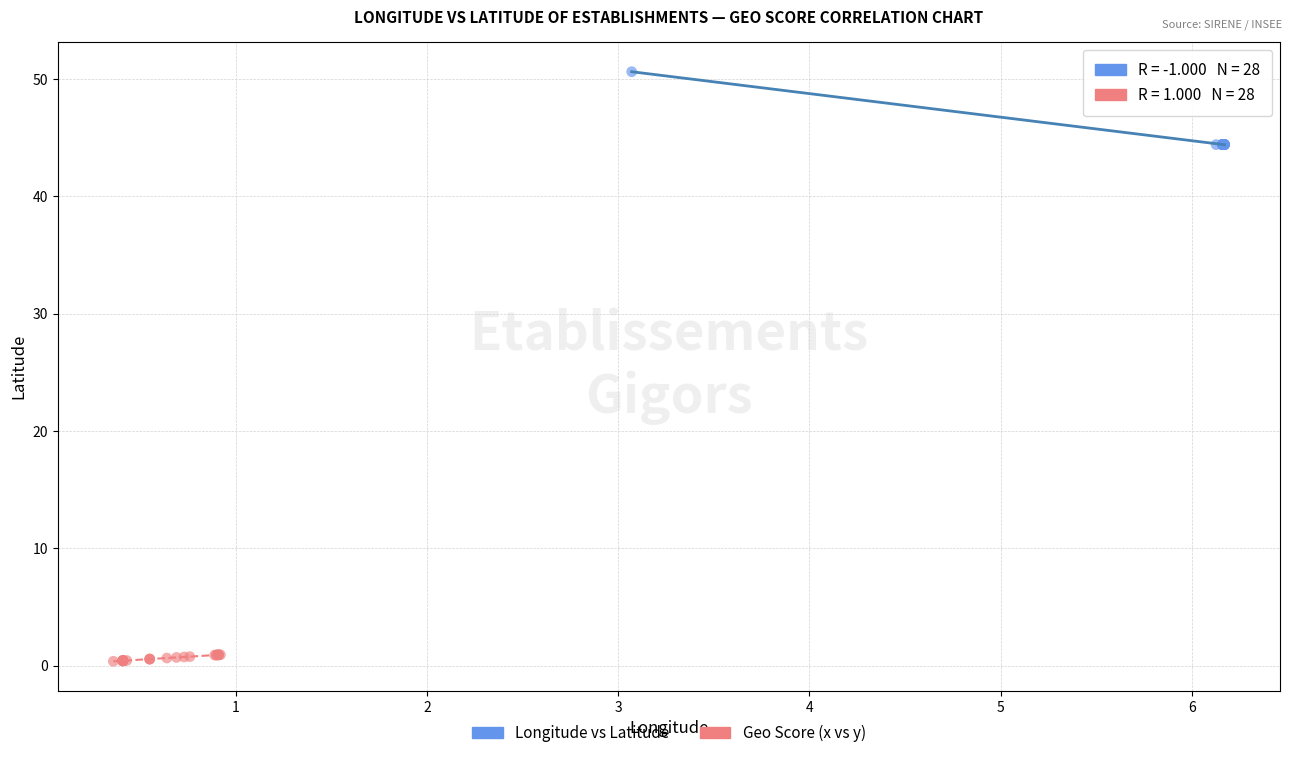

Which series has the widest spread of Y values?

Longitude vs Latitude